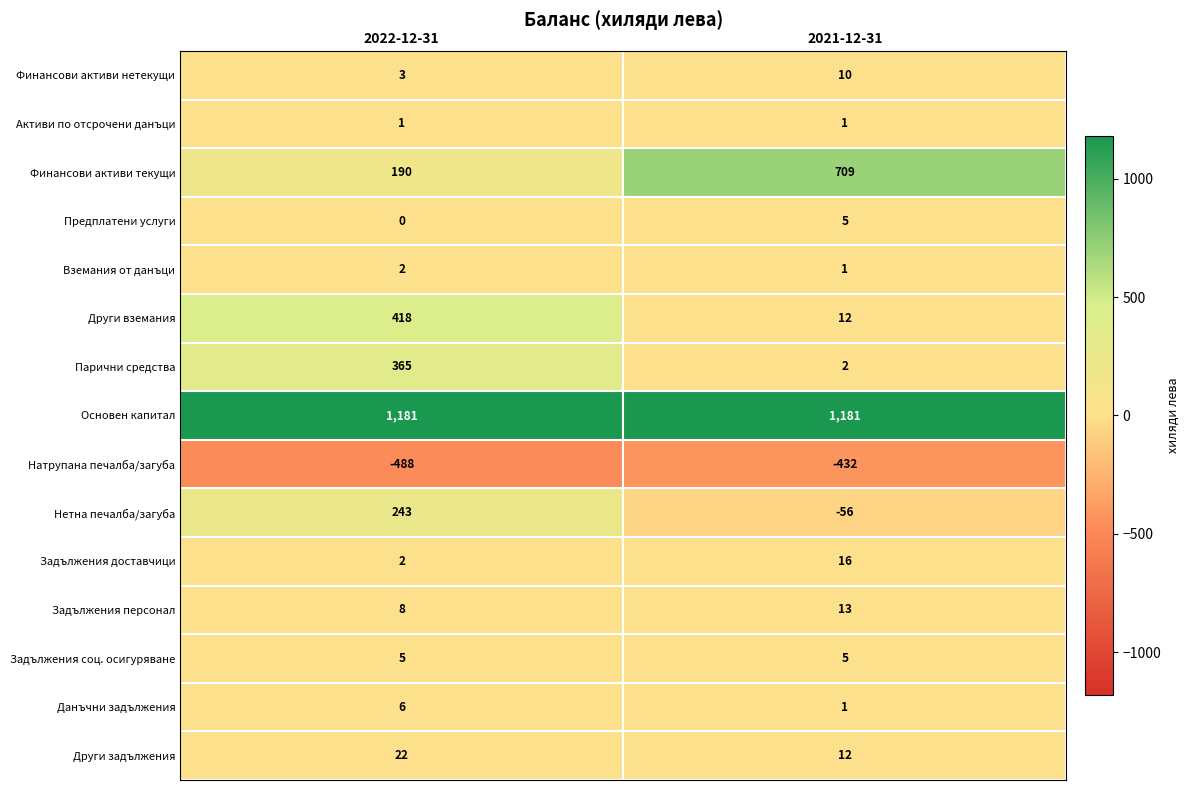

Which series has the widest spread of values?

Финансови активи текущи